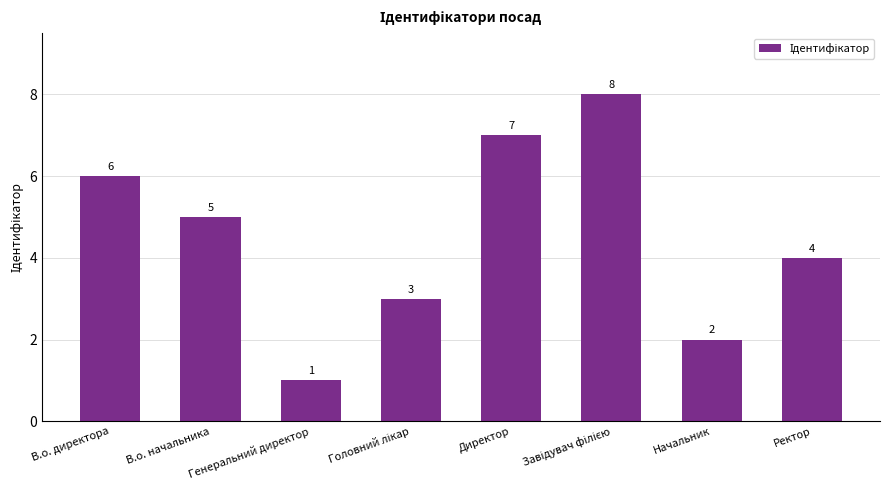

What is the maximum value shown in the chart?

8